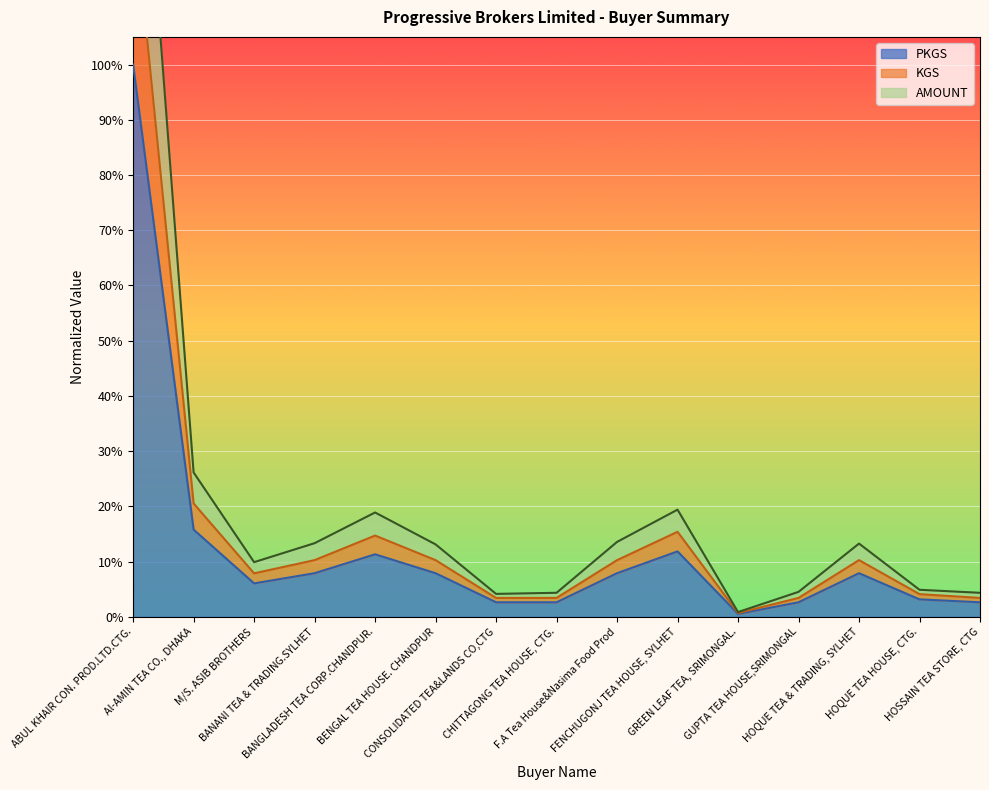

Reading left to right, list all the values displayed in this chart.

AMOUNT: ABUL KHAIR CON. PROD.LTD.CTG.=1.7	Al-AMIN TEA CO., DHAKA=0.3	M/S. ASIB BROTHERS=0.1	BANANI TEA & TRADING.SYLHET=0.1	BANGLADESH TEA CORP.CHANDPUR.=0.2	BENGAL TEA HOUSE. CHANDPUR=0.1	CONSOLIDATED TEA&LANDS CO,CTG=0.0	CHITTAGONG TEA HOUSE, CTG.=0.0	F.A Tea House&Nasima Food Prod=0.1	FENCHUGONJ TEA HOUSE, SYLHET=0.2	GREEN LEAF TEA, SRIMONGAL.=0.0	GUPTA TEA HOUSE,SRIMONGAL=0.0	HOQUE TEA & TRADING, SYLHET=0.1	HOQUE TEA HOUSE, CTG.=0.0	HOSSAIN TEA STORE, CTG=0.0
KGS: ABUL KHAIR CON. PROD.LTD.CTG.=1.3	Al-AMIN TEA CO., DHAKA=0.2	M/S. ASIB BROTHERS=0.1	BANANI TEA & TRADING.SYLHET=0.1	BANGLADESH TEA CORP.CHANDPUR.=0.1	BENGAL TEA HOUSE. CHANDPUR=0.1	CONSOLIDATED TEA&LANDS CO,CTG=0.0	CHITTAGONG TEA HOUSE, CTG.=0.0	F.A Tea House&Nasima Food Prod=0.1	FENCHUGONJ TEA HOUSE, SYLHET=0.2	GREEN LEAF TEA, SRIMONGAL.=0.0	GUPTA TEA HOUSE,SRIMONGAL=0.0	HOQUE TEA & TRADING, SYLHET=0.1	HOQUE TEA HOUSE, CTG.=0.0	HOSSAIN TEA STORE, CTG=0.0
PKGS: ABUL KHAIR CON. PROD.LTD.CTG.=1.0	Al-AMIN TEA CO., DHAKA=0.2	M/S. ASIB BROTHERS=0.1	BANANI TEA & TRADING.SYLHET=0.1	BANGLADESH TEA CORP.CHANDPUR.=0.1	BENGAL TEA HOUSE. CHANDPUR=0.1	CONSOLIDATED TEA&LANDS CO,CTG=0.0	CHITTAGONG TEA HOUSE, CTG.=0.0	F.A Tea House&Nasima Food Prod=0.1	FENCHUGONJ TEA HOUSE, SYLHET=0.1	GREEN LEAF TEA, SRIMONGAL.=0.0	GUPTA TEA HOUSE,SRIMONGAL=0.0	HOQUE TEA & TRADING, SYLHET=0.1	HOQUE TEA HOUSE, CTG.=0.0	HOSSAIN TEA STORE, CTG=0.0